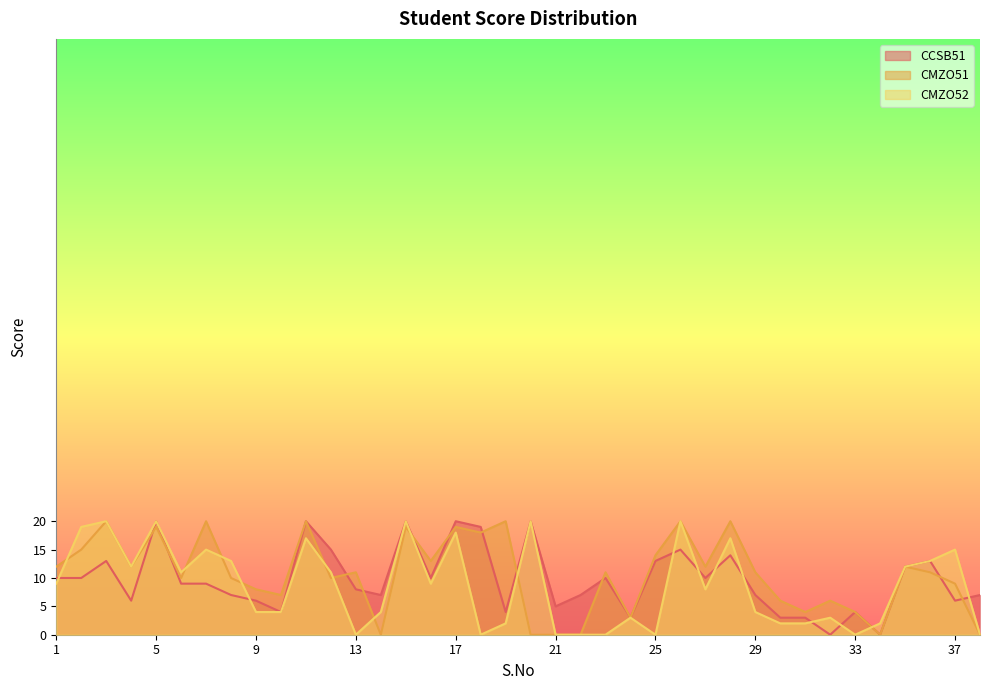

How many data points in CMZO51 are above 11?

17